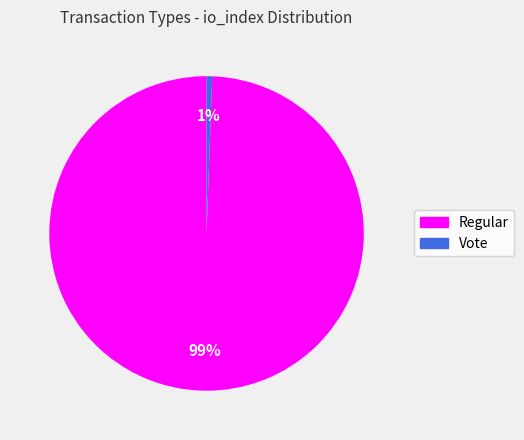

Is there a majority slice in this chart?

Yes